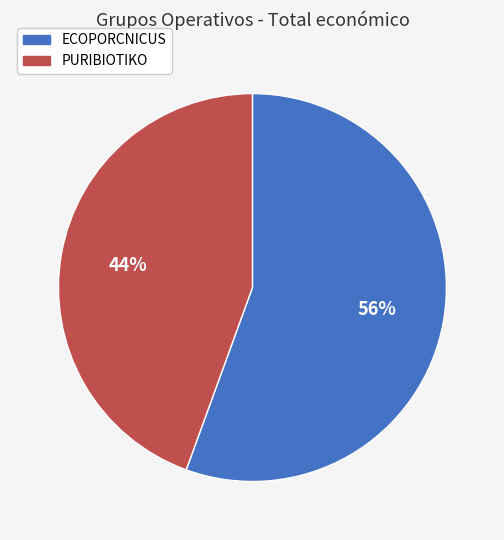

Do ECOPORCNICUS and PURIBIOTIKO together represent more than half of the pie?

Yes